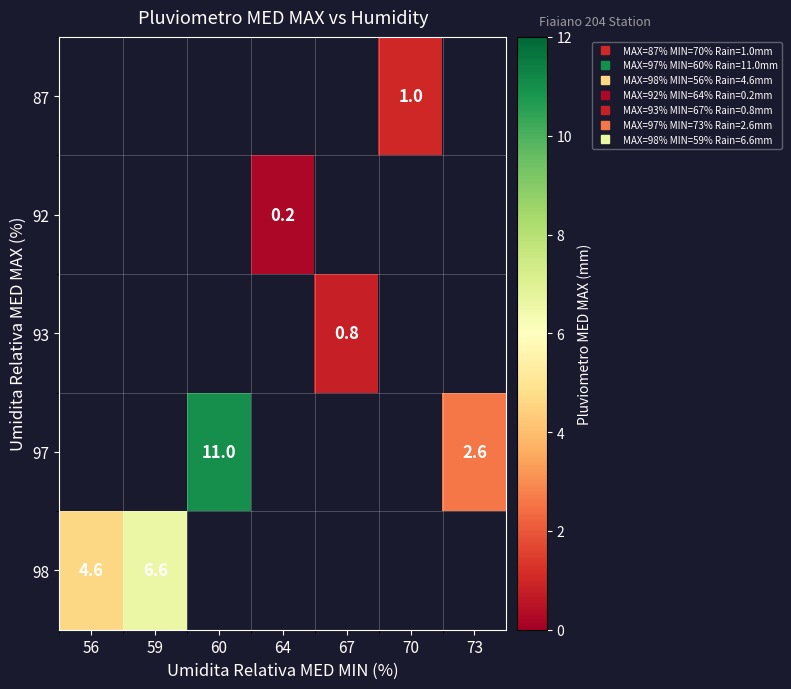

The 97 series shows 11.0 at 60. True or false?

True